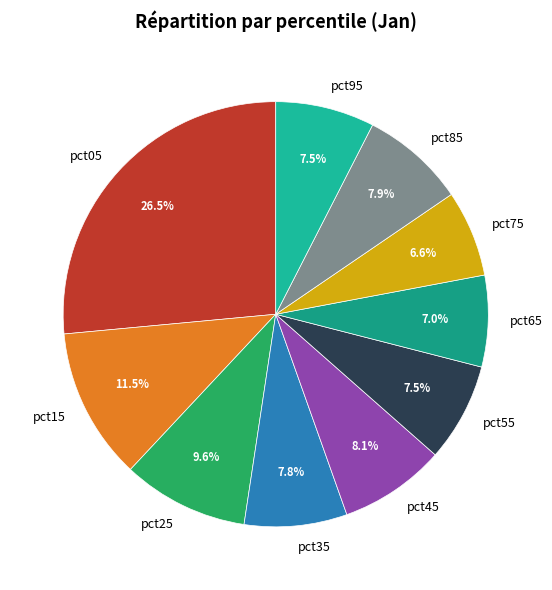

To the nearest percent, what is the difference between the largest and smallest slice percentages?

20%